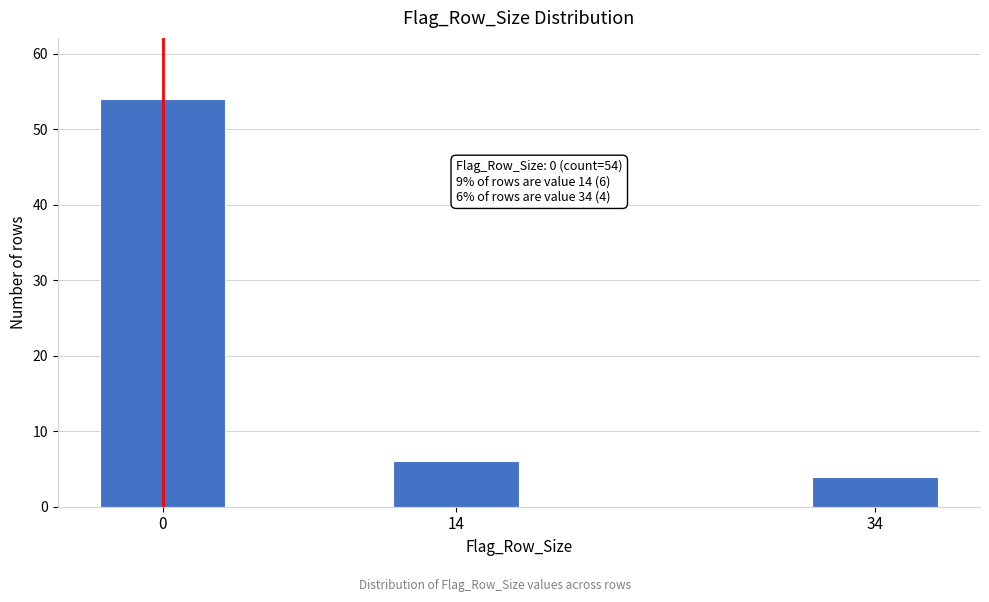

Reading left to right, extract all data points from this chart.

54	6	4